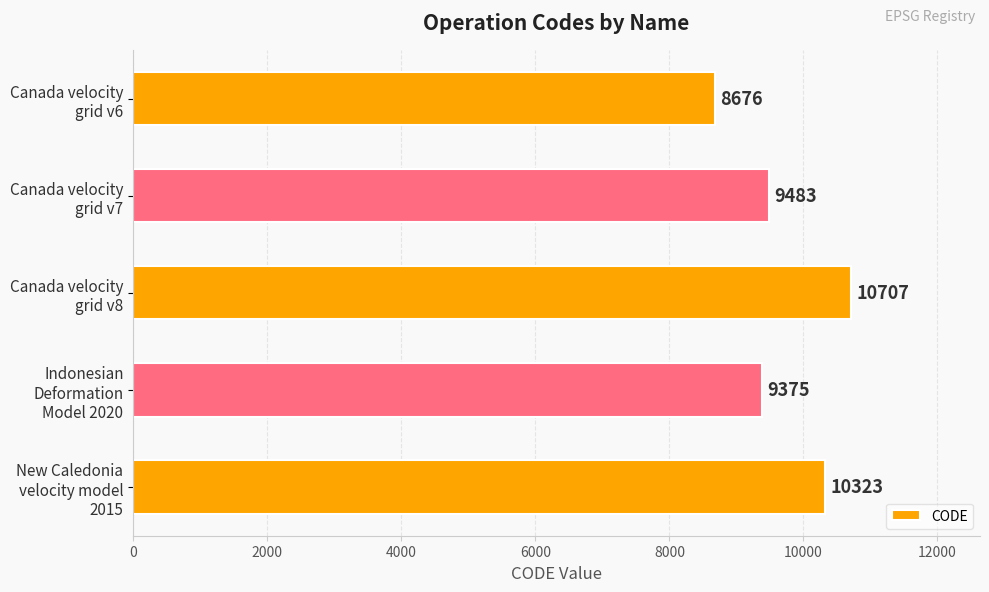

Count the number of categories in the chart.

5